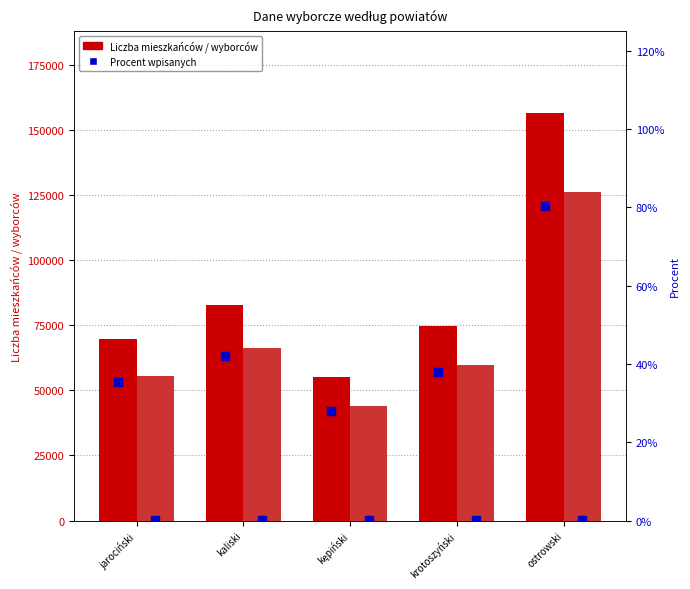

Which series has the largest Y range (max minus min)?

Liczba mieszkańców